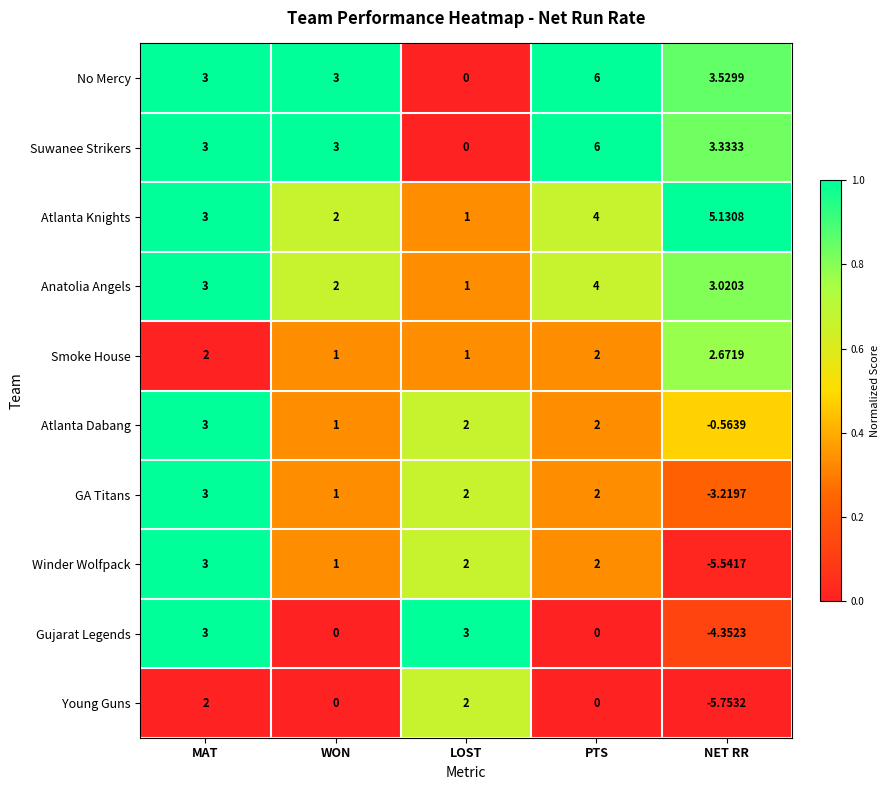

At which label does GA Titans first exceed 2?

MAT